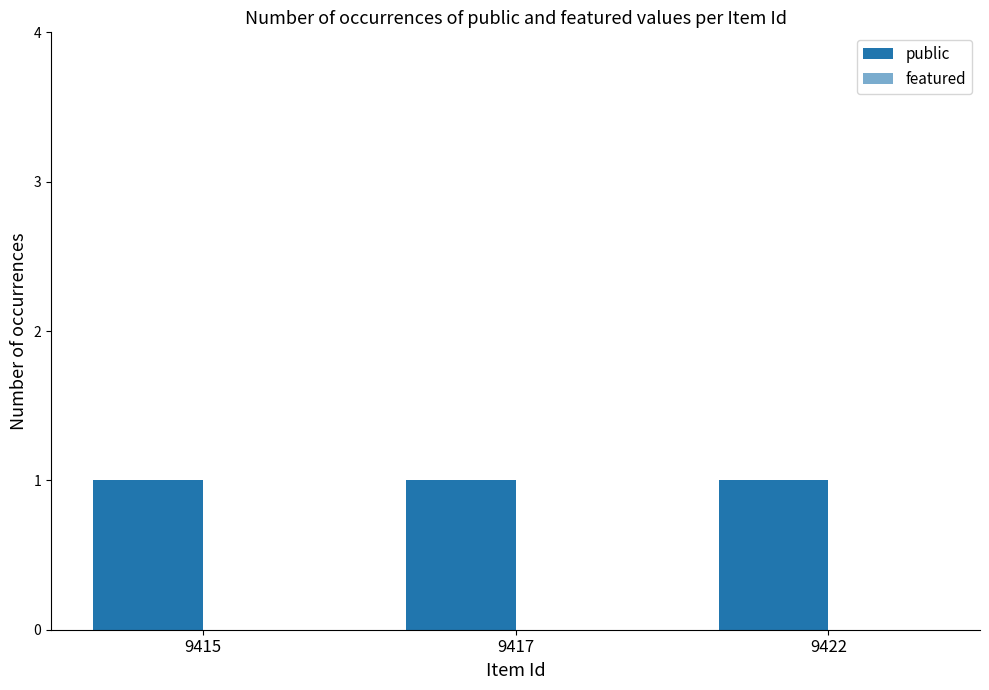

Does the chart contain stacked bars?

No